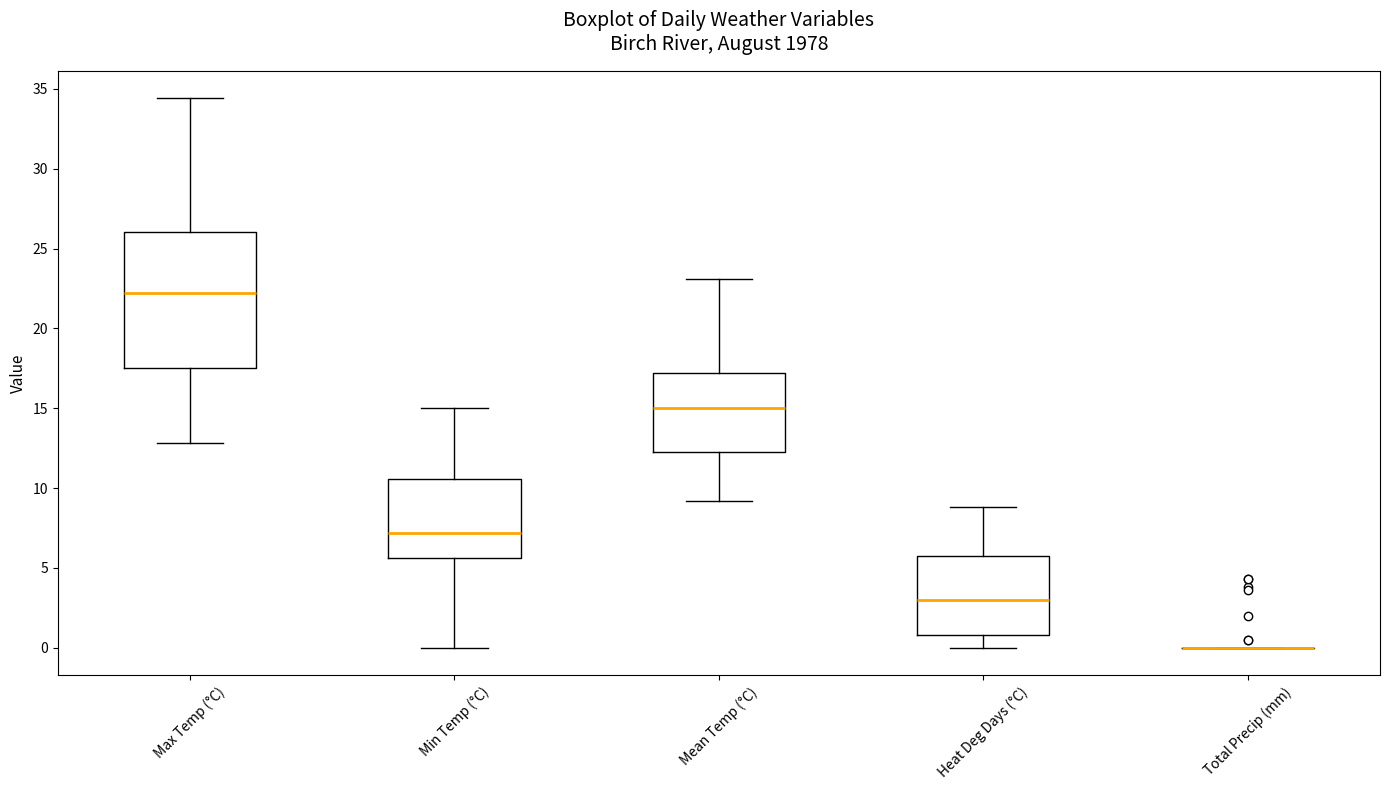

Reading left to right, read every box against the y-axis: the position of its median line, the range the box covers, and the ends of its whiskers. The values are not printed on the chart, so give them approximately, as read against the axis.

Max Temp (°C): median 22.0, box 17.5 to 26.0, whiskers 13.0 to 34.5
Min Temp (°C): median 7.0, box 5.5 to 10.5, whiskers 0.0 to 15.0
Mean Temp (°C): median 15.0, box 12.5 to 17.0, whiskers 9.0 to 23.0
Heat Deg Days (°C): median 3.0, box 1.0 to 6.0, whiskers 0.0 to 9.0
Total Precip (mm): box collapsed to a line at 0.0, whiskers 0.0 to 0.0